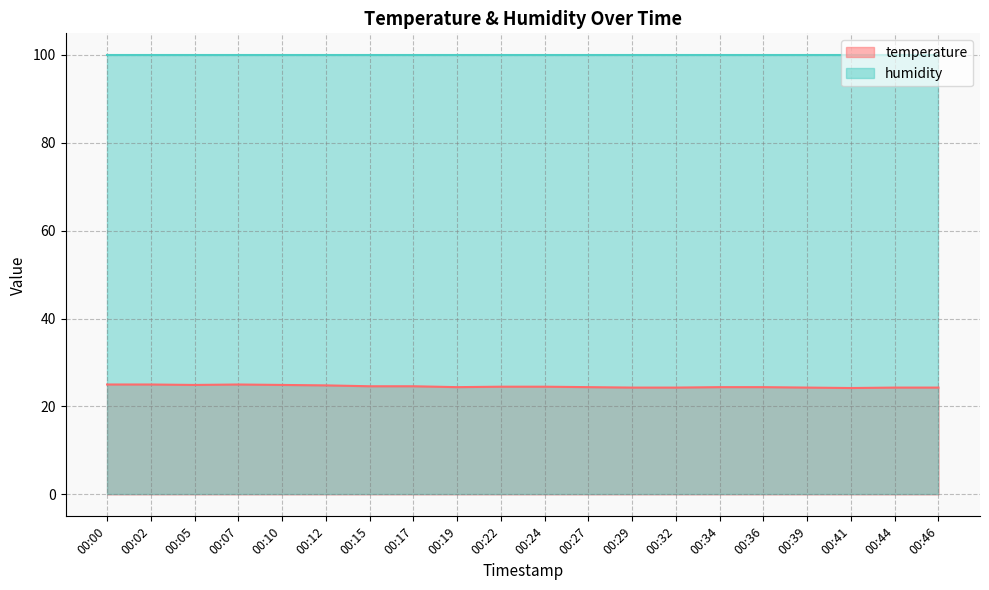

Read the value at 00:19.

24.4